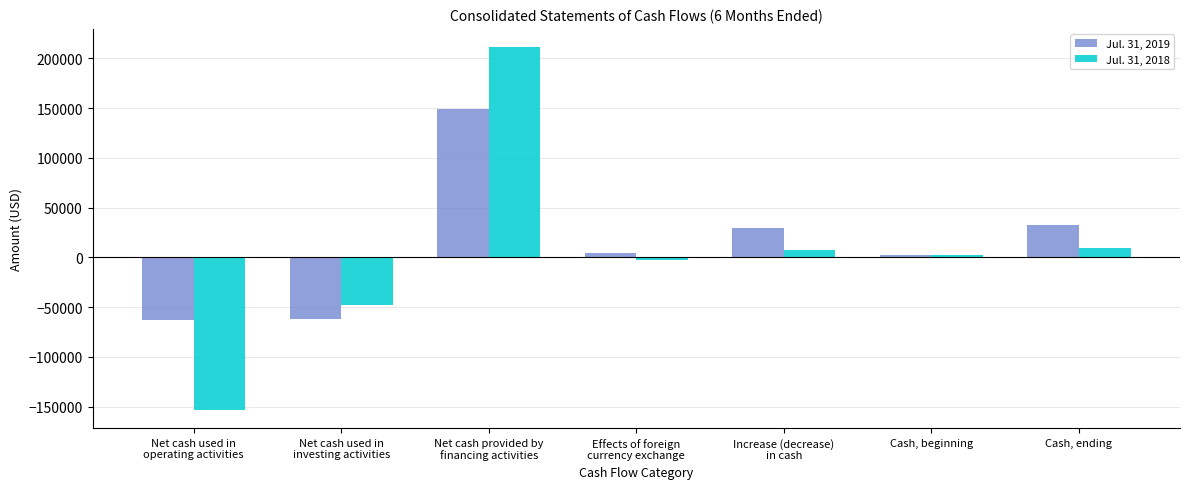

Which series has the largest range (max minus min)?

Jul. 31, 2018